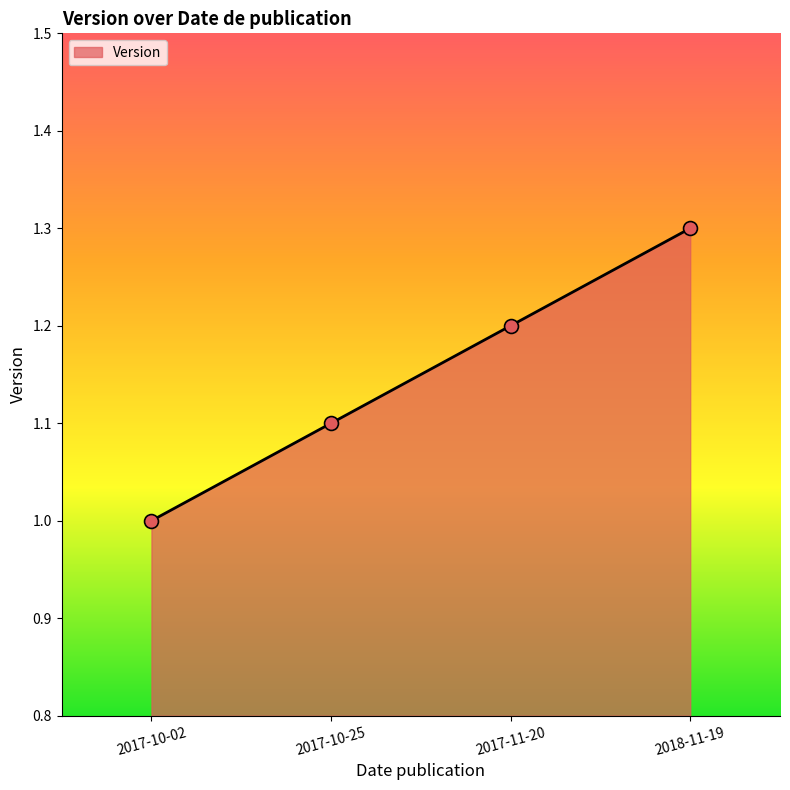

What is the ratio of the value at 2017-10-25 to the value at 2018-11-19?

0.8